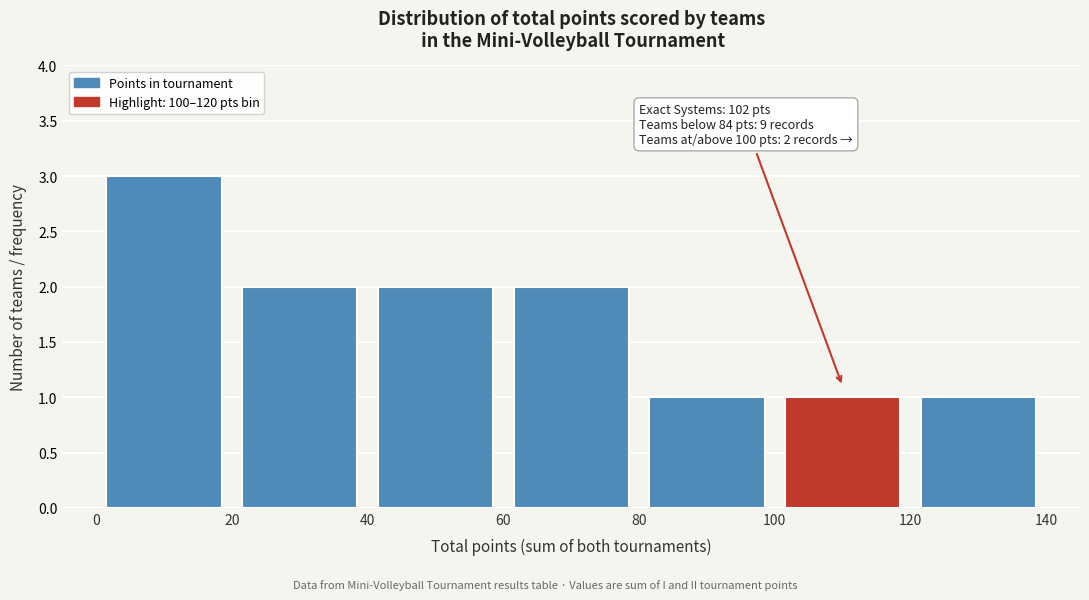

Which range on the x-axis has the tallest bar?

0 to 20